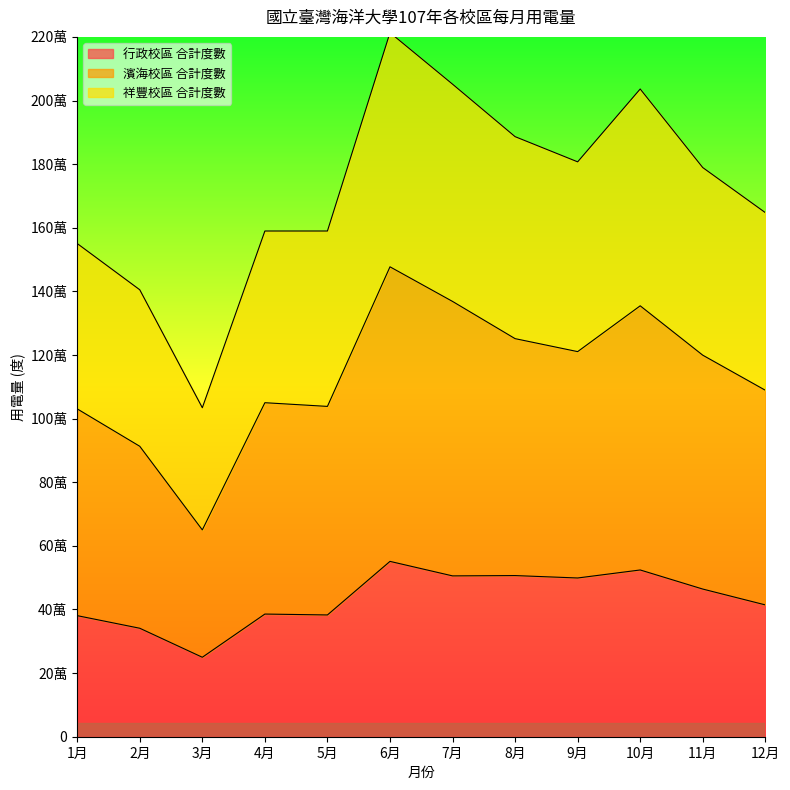

List the series in order of their peak value, lowest first.

行政校區 合計度數, 祥豐校區 合計度數, 濱海校區 合計度數